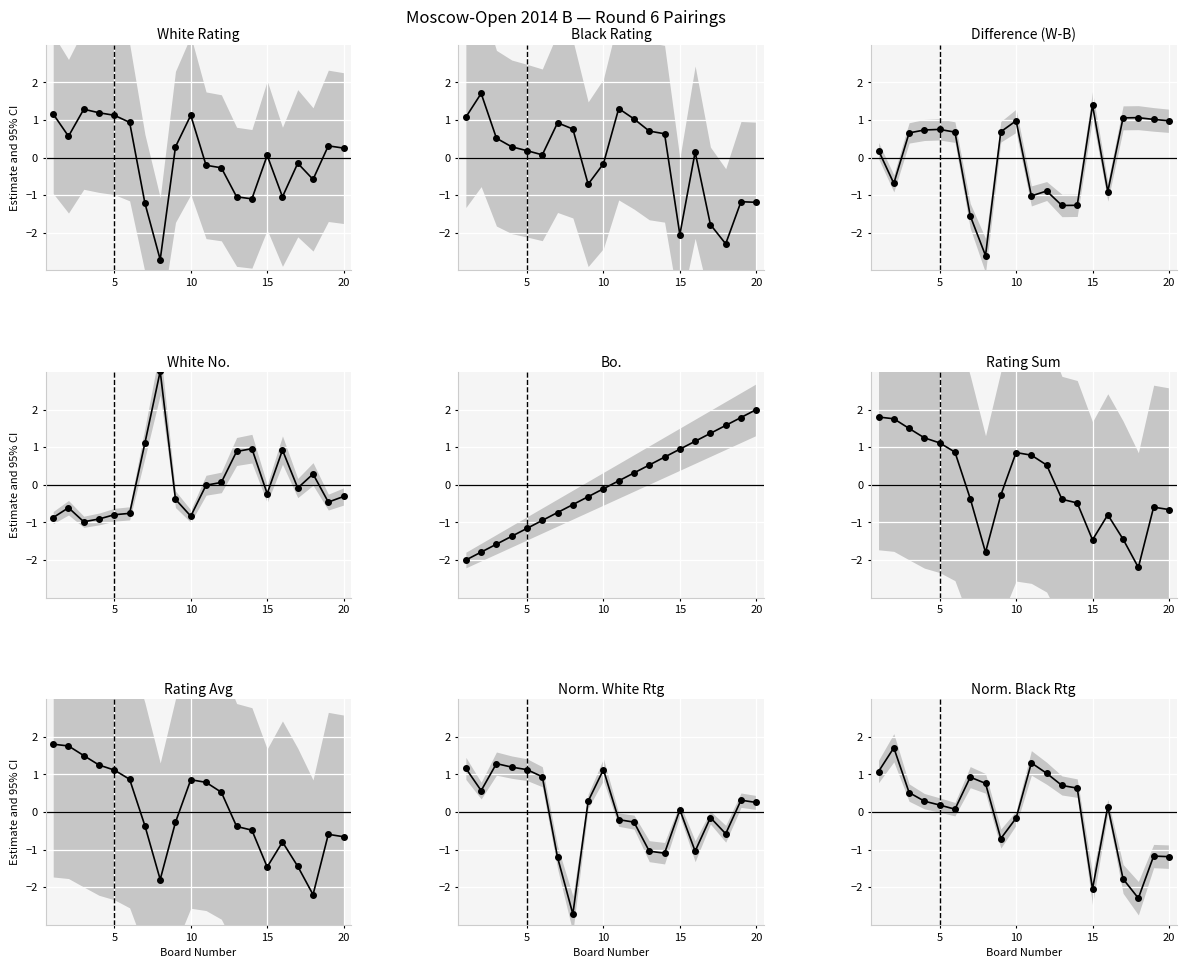

True or false: White No. has more than 2 interior local peaks.

True